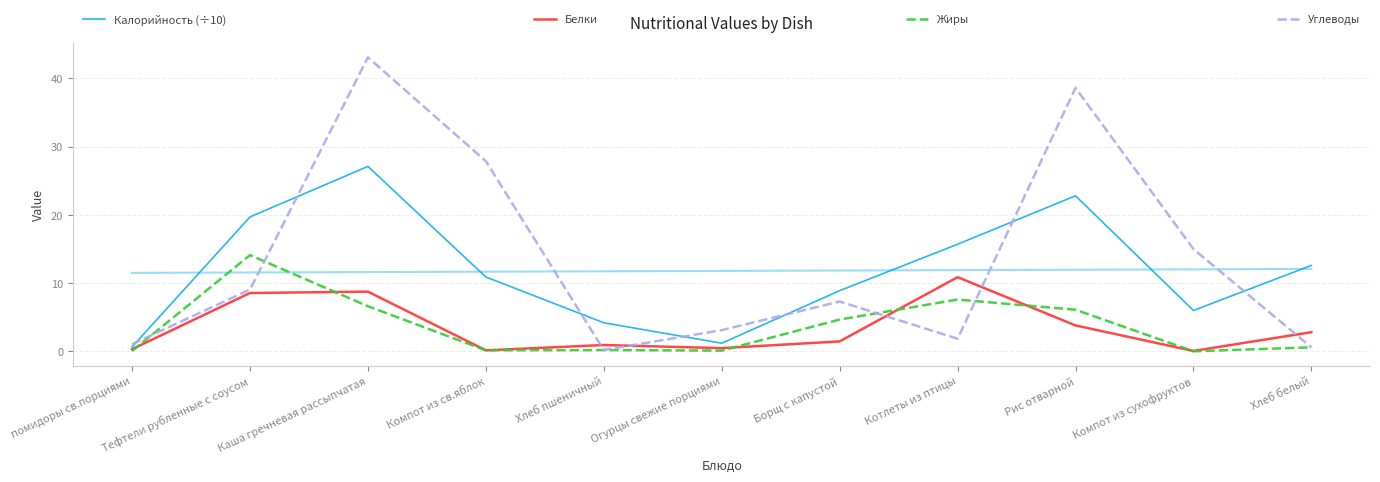

Which label corresponds to the smallest value in the chart?

Компот из сухофруктов